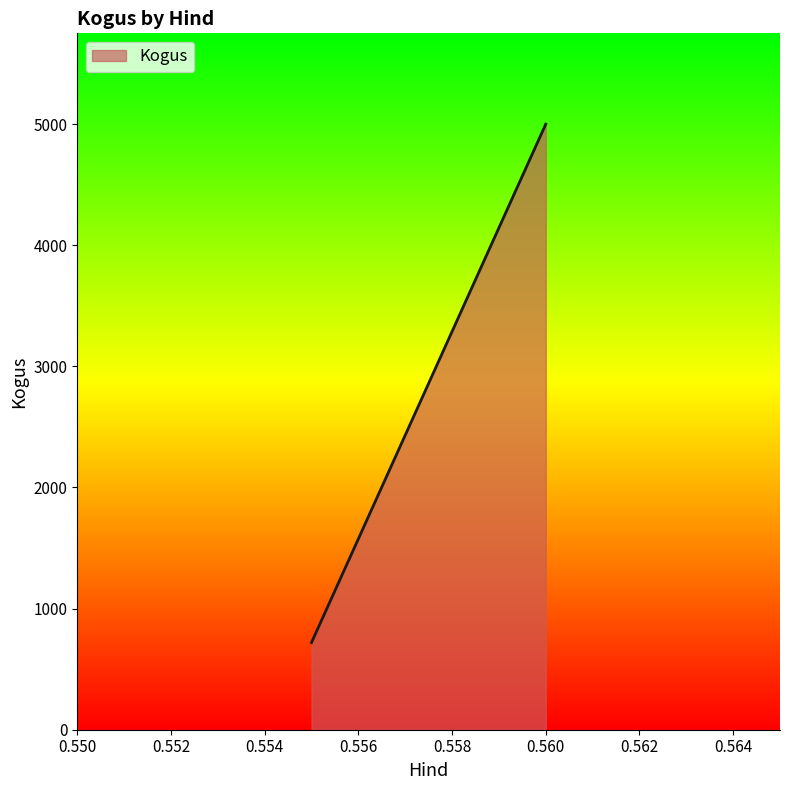

Does the chart have visible grid lines?

No